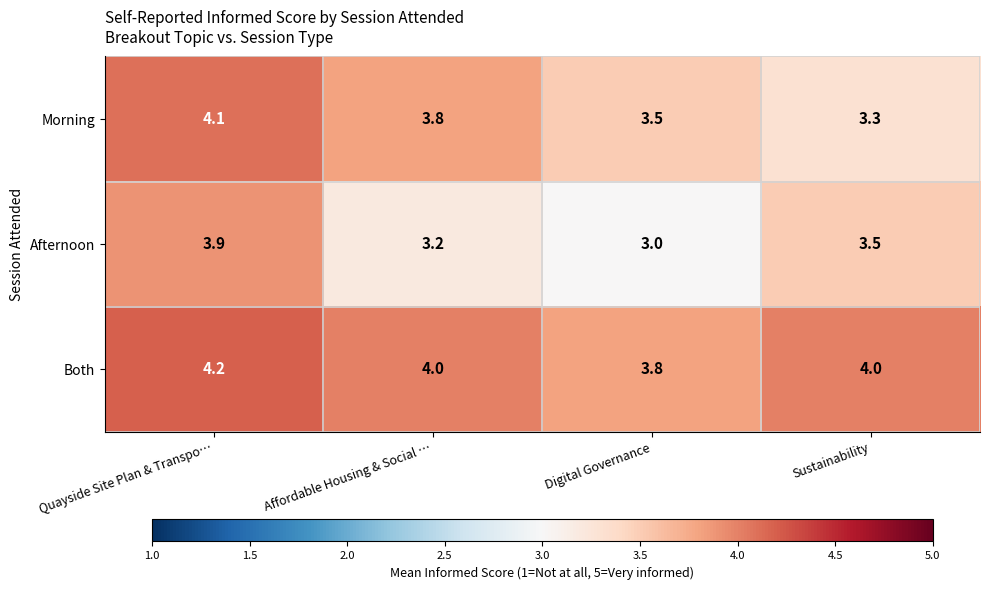

Which category has the lowest value in the Both series?

Digital Governance